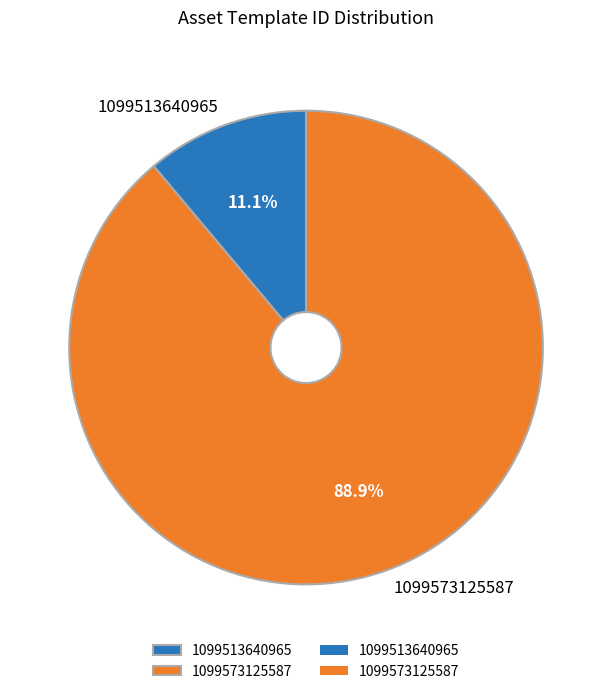

What is the majority slice?

1099573125587